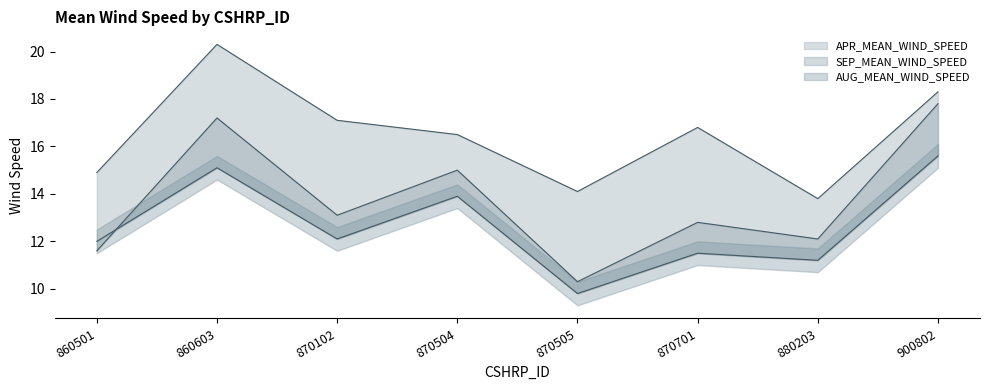

What value does the APR_MEAN_WIND_SPEED series have at 860501?

14.9